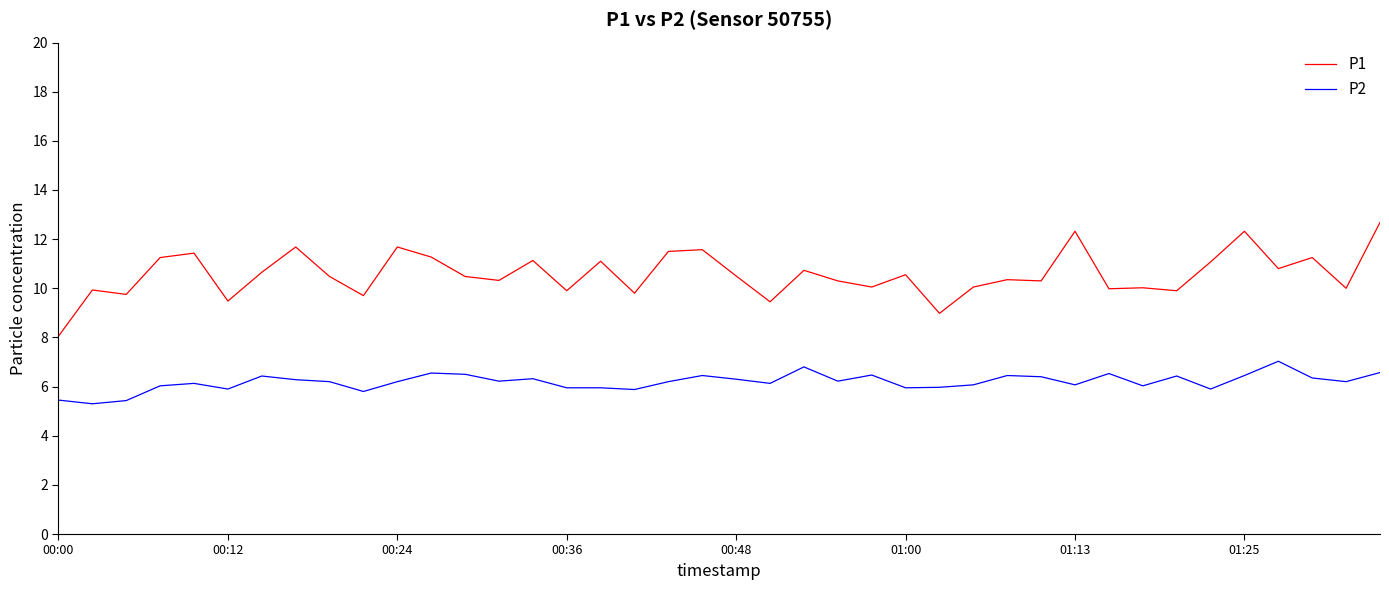

Rank the series by their maximum value, from highest to lowest.

P1, P2